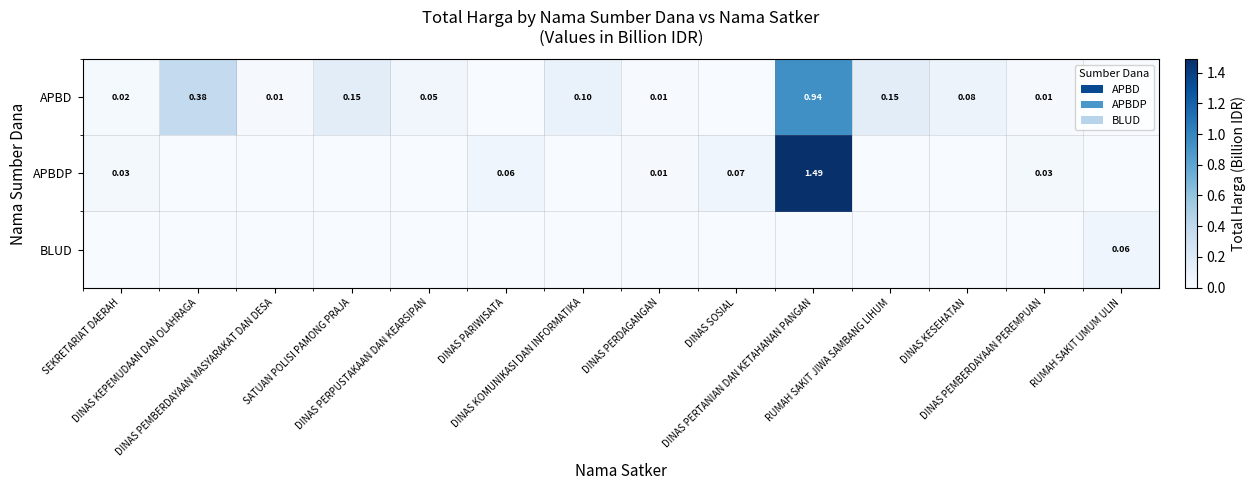

The value of APBD at SATUAN POLISI PAMONG PRAJA is 0.2. True or false?

True